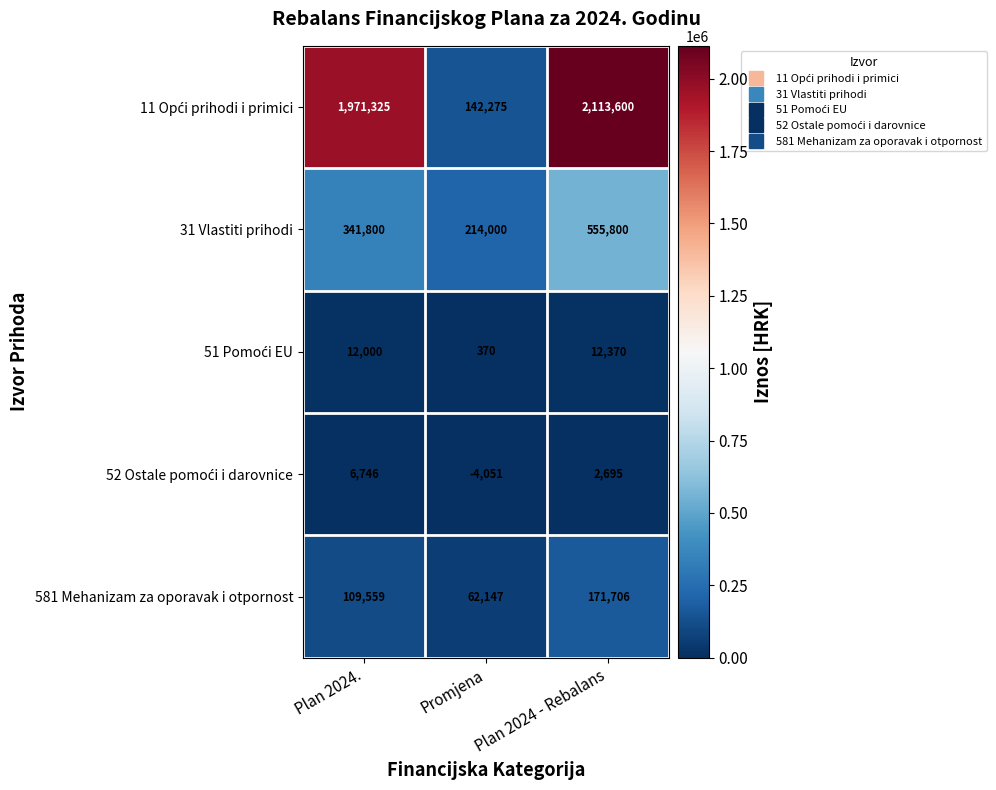

At which category is the sum across all series the highest?

Plan 2024 - Rebalans